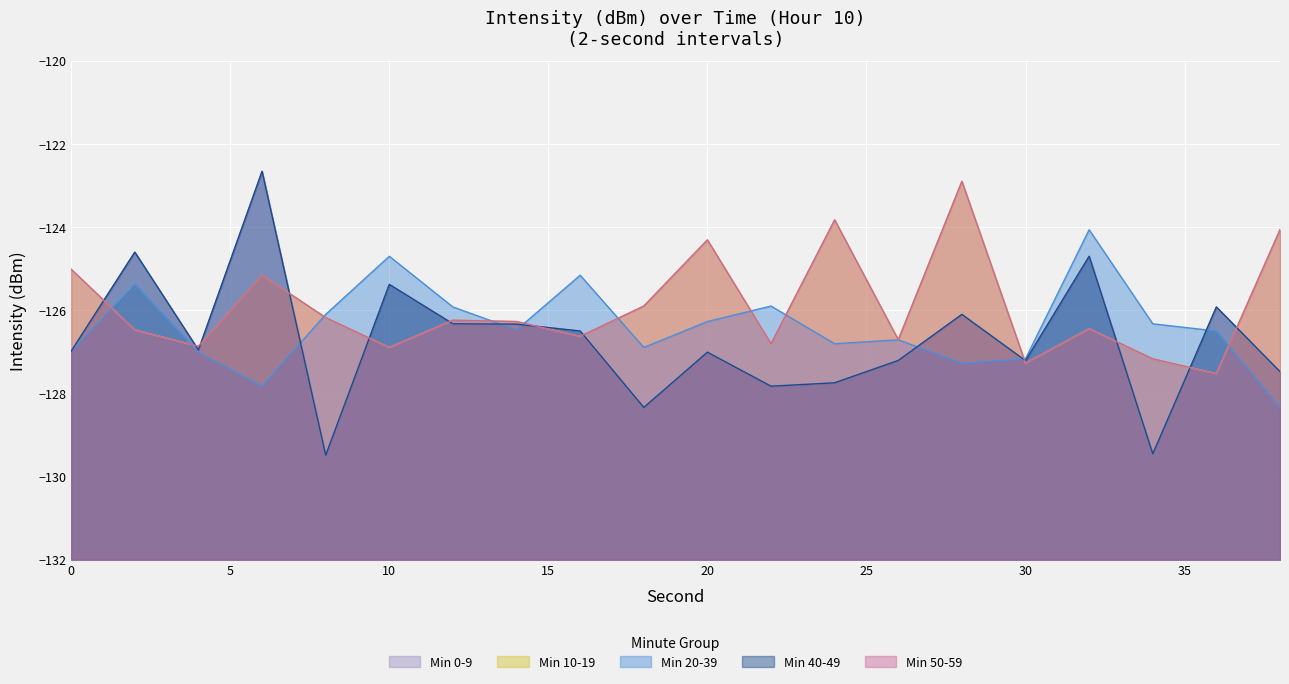

Read the Min 10-19 value at 30.

-127.3